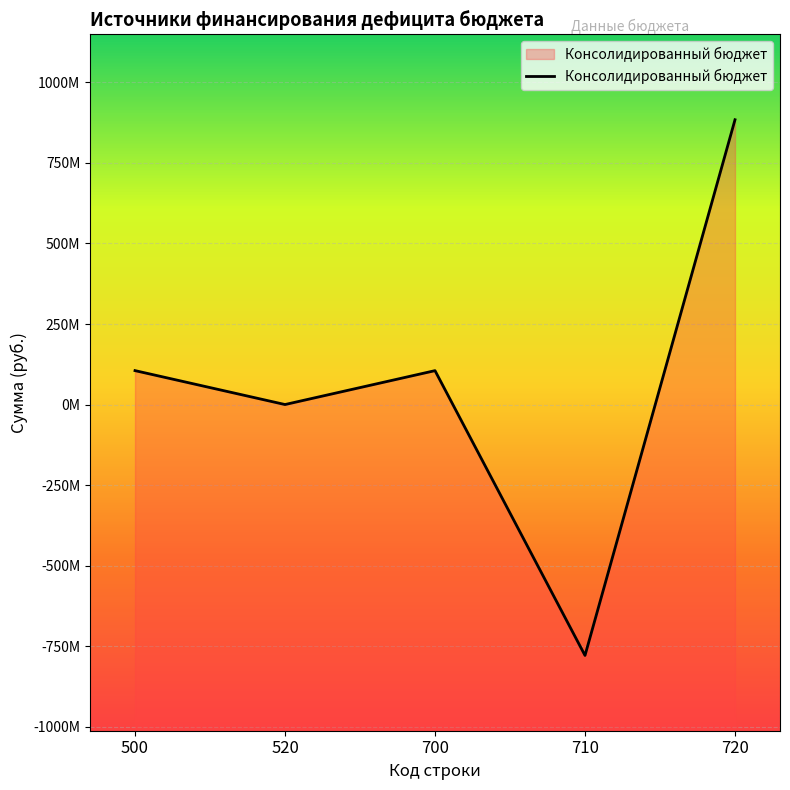

Which label corresponds to the smallest value in the chart?

710